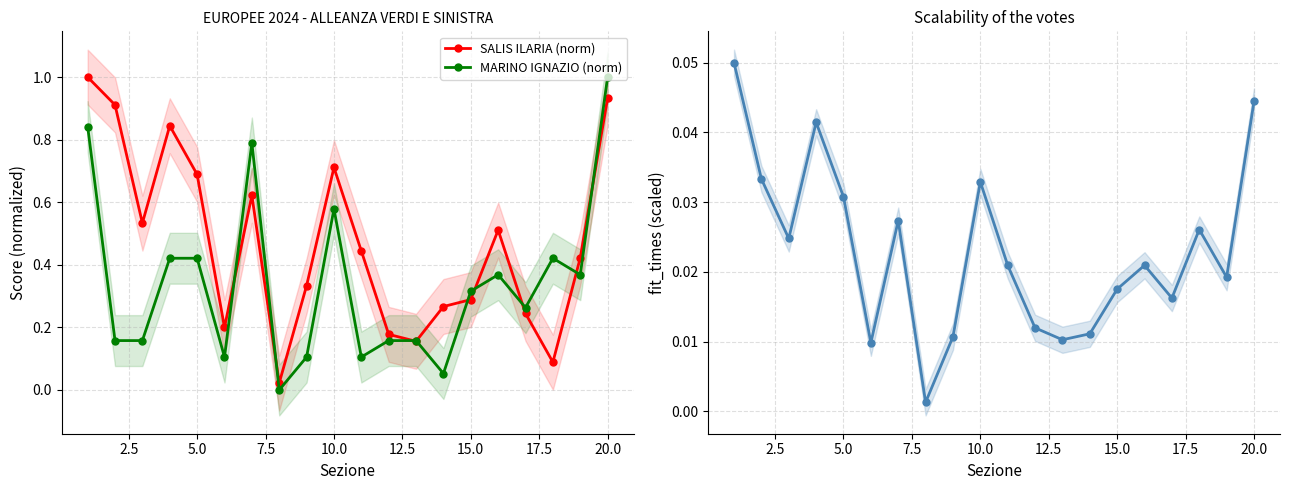

What is the maximum value shown in the chart?

1.0